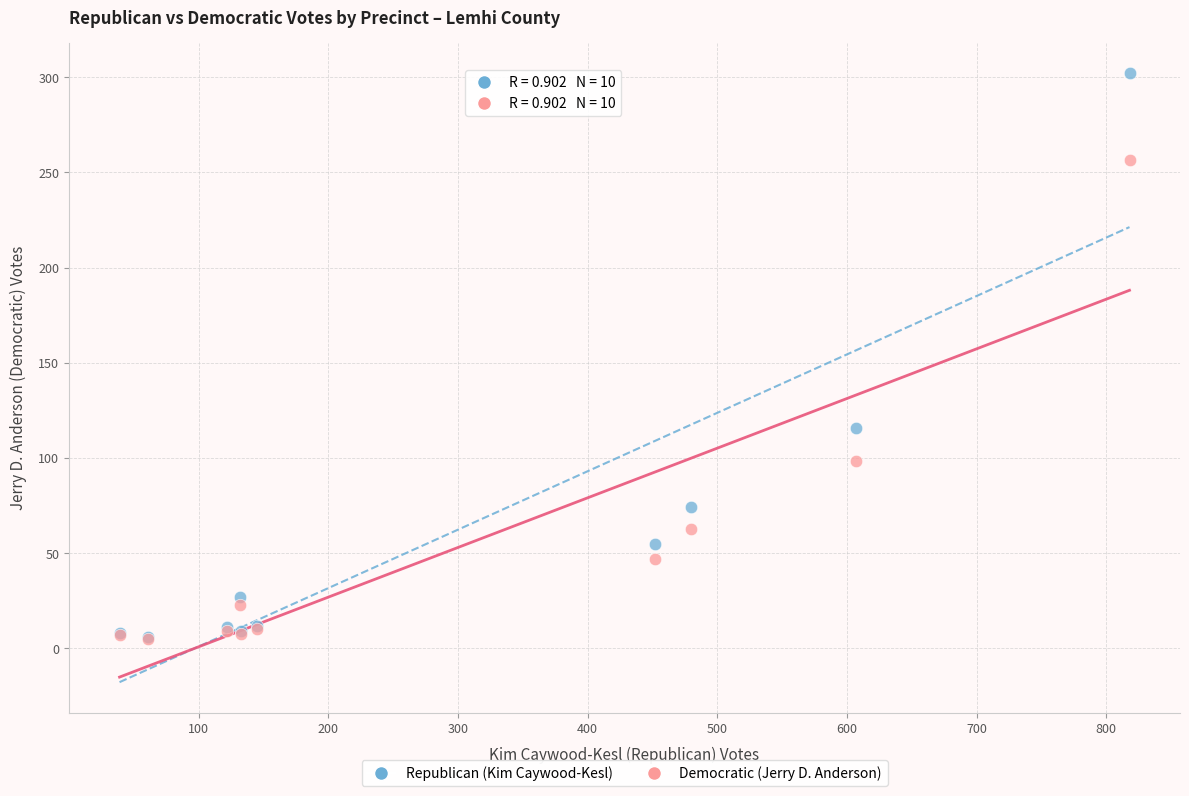

In the Republican (Kim Caywood-Kesl) series, what Y value is closest to 154?

116.0